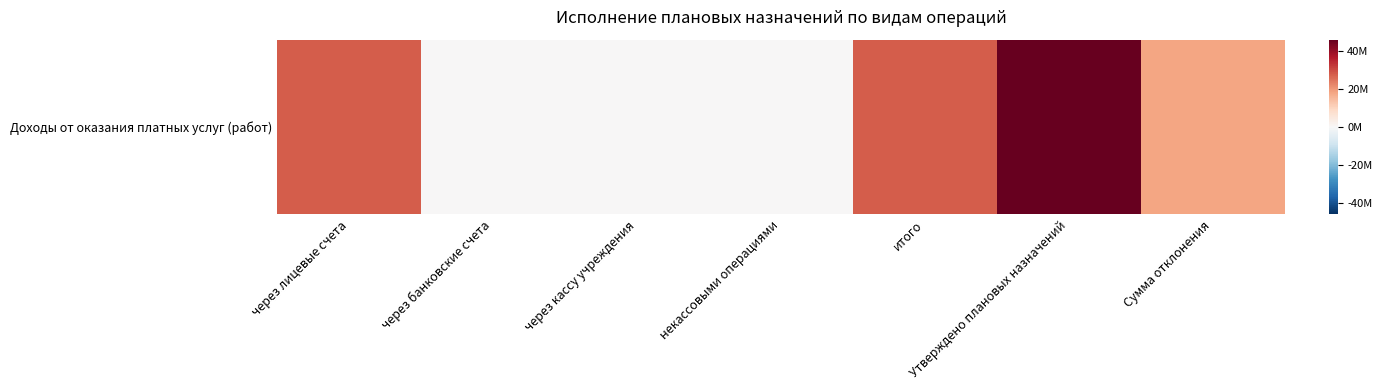

Reading left to right, transcribe all the data shown in this chart.

27765838.1	0.0	0.0	0.0	27765838.1	46153538.2	18387700.1